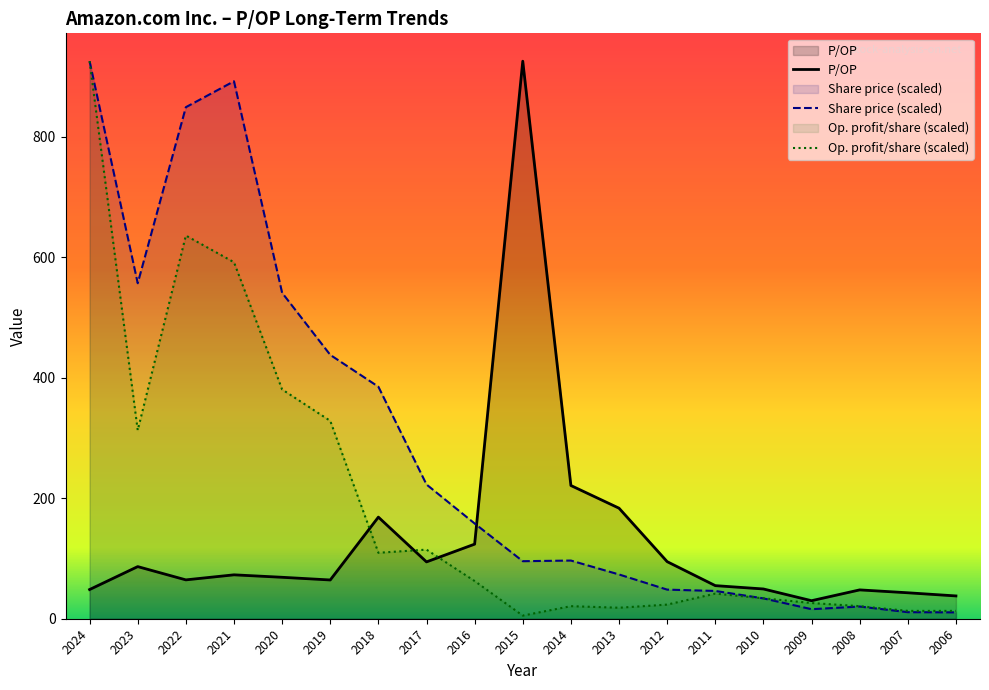

Is the value of Op. profit/share (scaled) at 2021 greater than the value of P/OP at 2021?

Yes